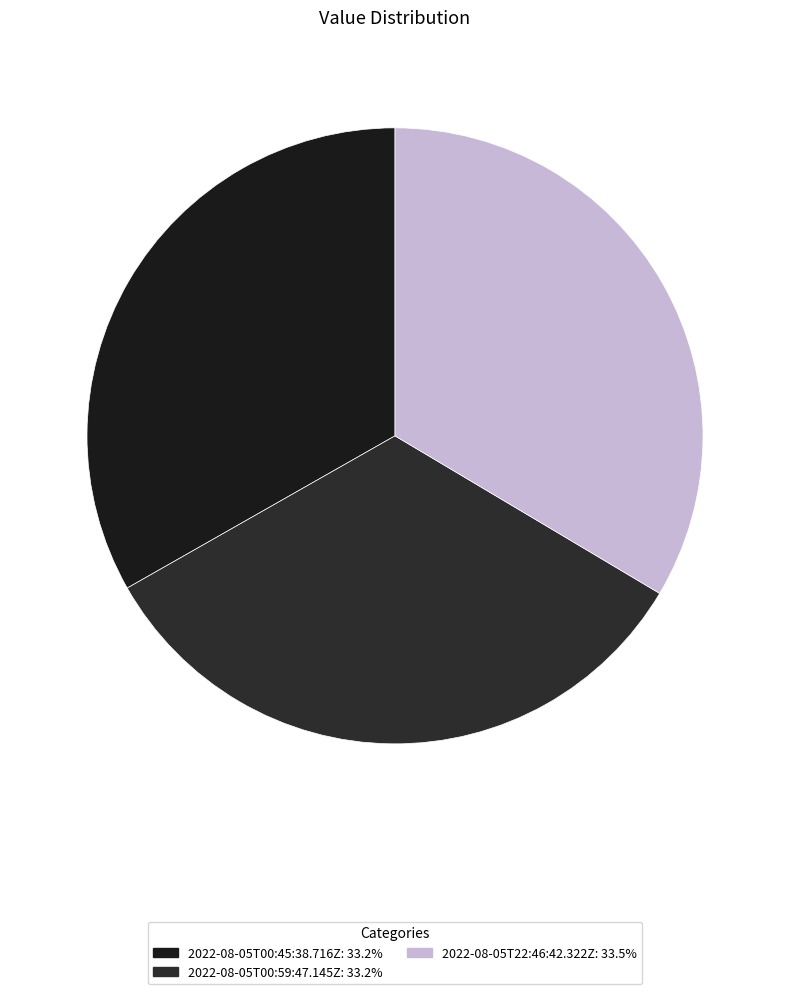

Count the number of slices in the pie.

3